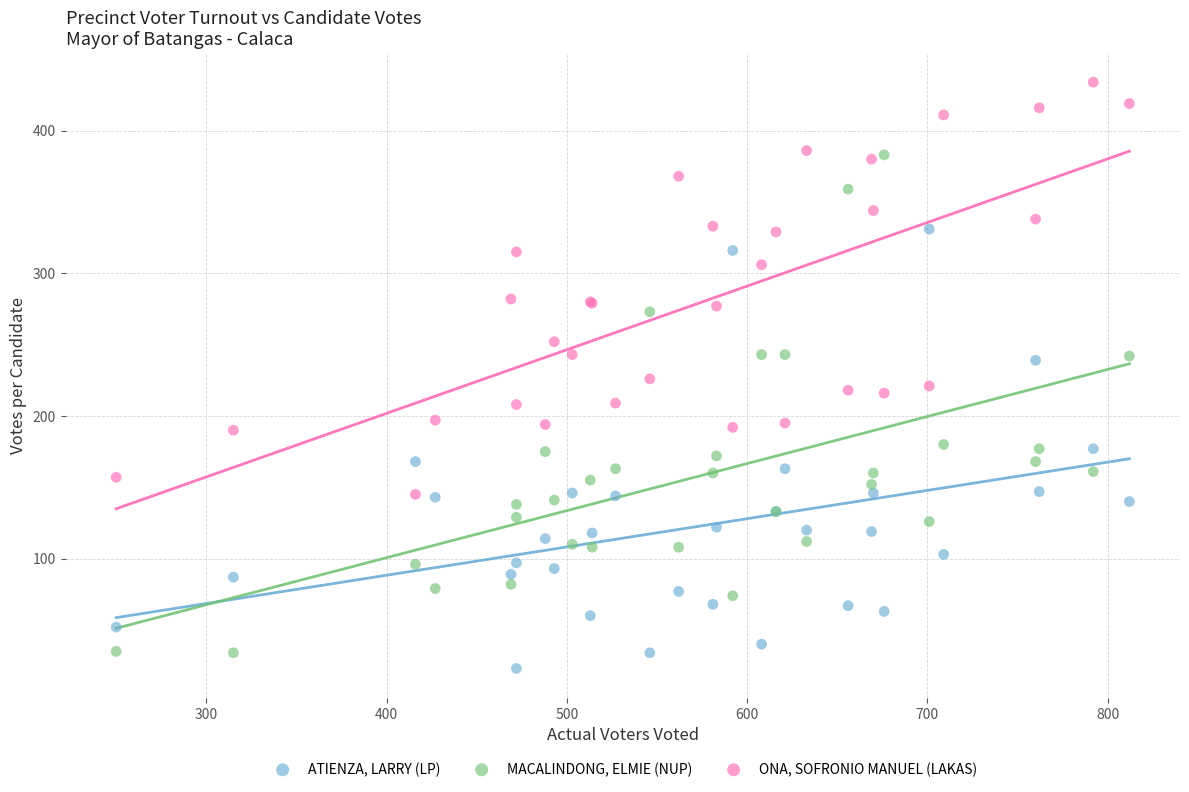

Which series has the widest spread of Y values?

MACALINDONG, ELMIE (NUP)